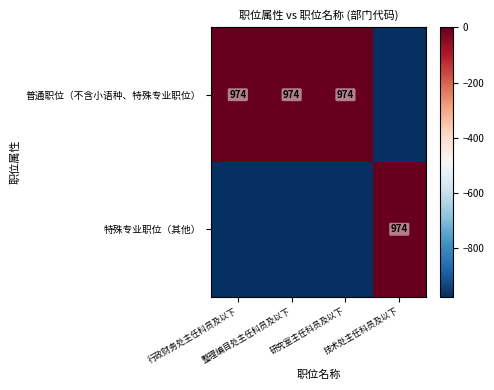

Which category has the lowest value in the 特殊专业职位（其他） series?

行政财务处主任科员及以下